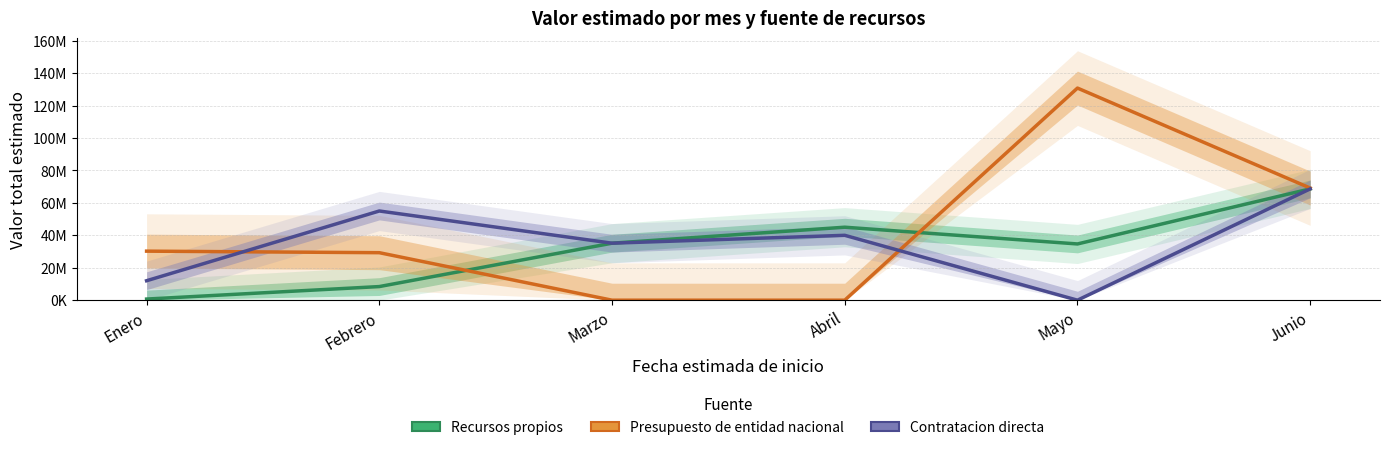

How many data points in Contratacion directa are less than 40000000?

3